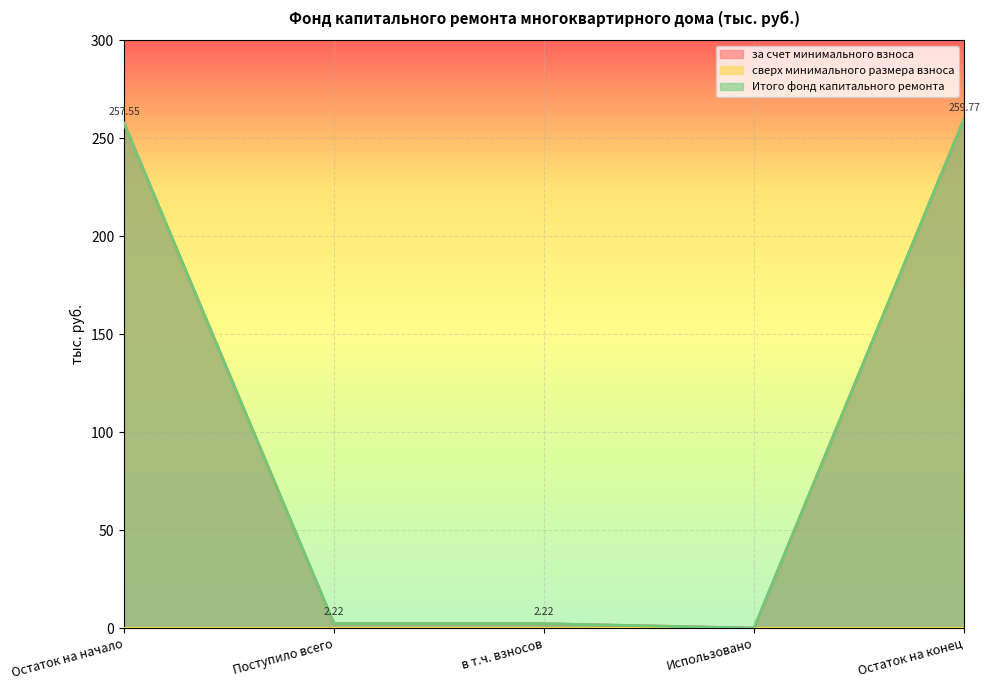

List the labels in order of Итого фонд капитального ремонта value, largest first.

Остаток на конец, Остаток на начало, Поступило всего, в т.ч. взносов, Использовано